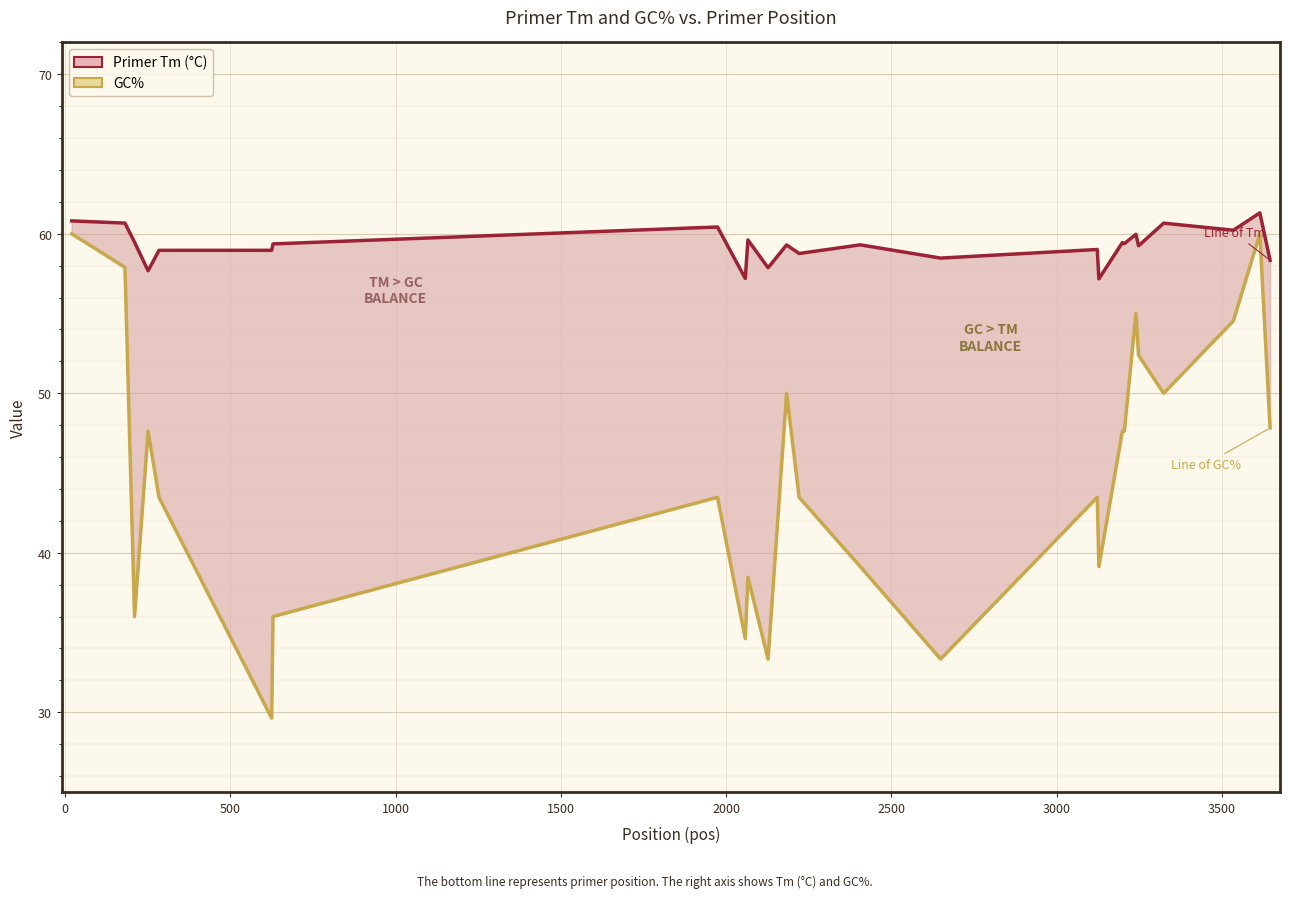

What is the average value of the GC%  series?

45.0